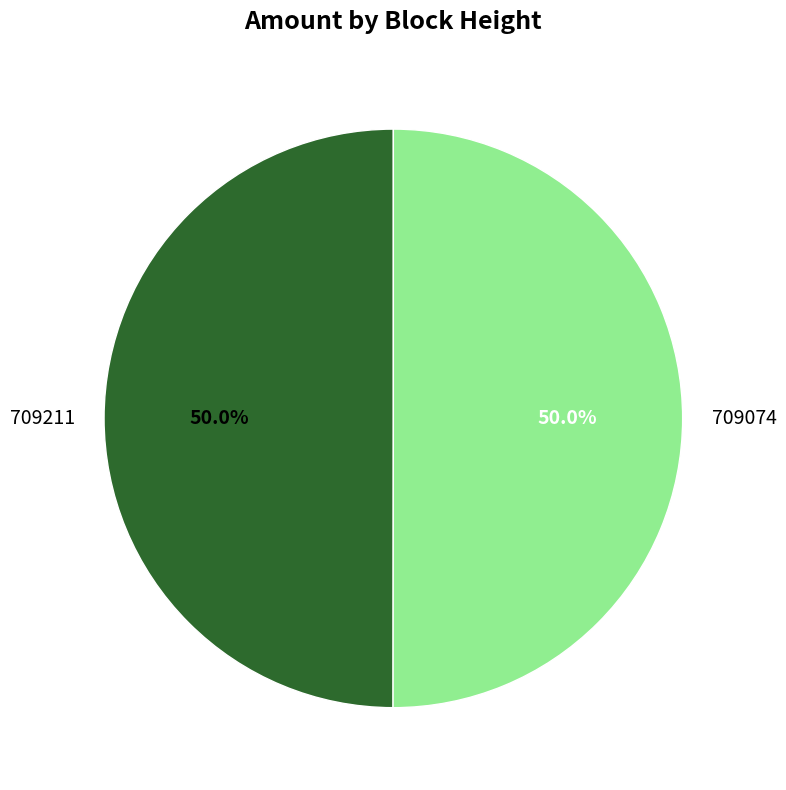

Count the number of slices in the pie.

2